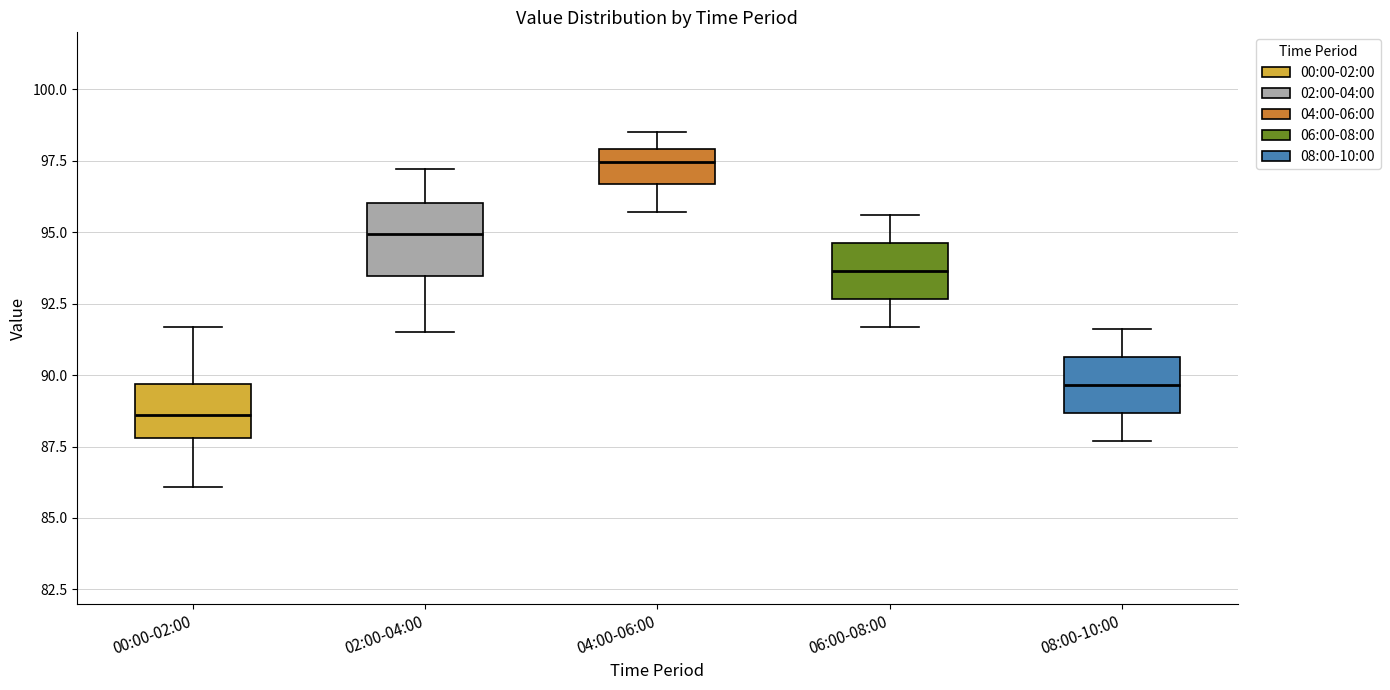

Reading left to right, read every box against the y-axis: the position of its median line, the range the box covers, and the ends of its whiskers. The values are not printed on the chart, so give them approximately, as read against the axis.

00:00-02:00: median 88.5, box 88.0 to 89.5, whiskers 86.0 to 91.5
02:00-04:00: median 95.0, box 93.5 to 96.0, whiskers 91.5 to 97.0
04:00-06:00: median 97.5, box 96.5 to 98.0, whiskers 95.5 to 98.5
06:00-08:00: median 93.5, box 92.5 to 94.5, whiskers 91.5 to 95.5
08:00-10:00: median 89.5, box 88.5 to 90.5, whiskers 87.5 to 91.5